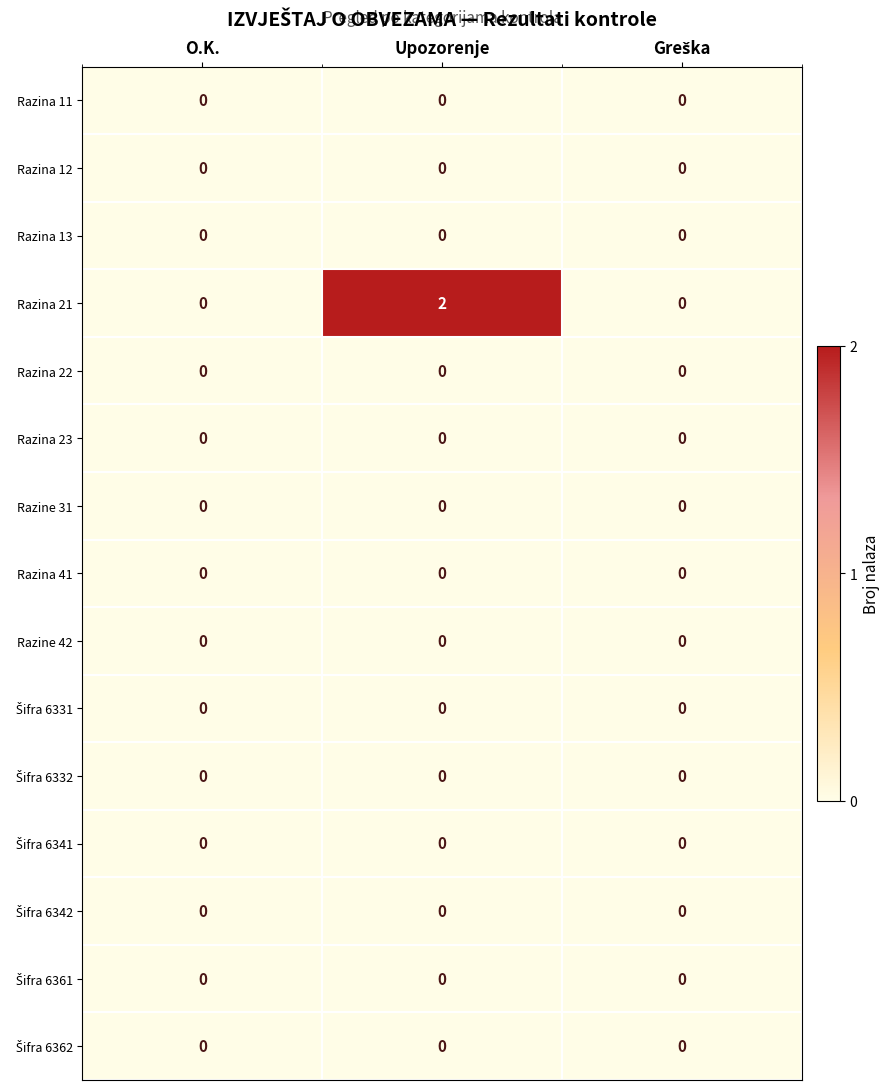

At which category does the chart reach its peak across all series?

Upozorenje